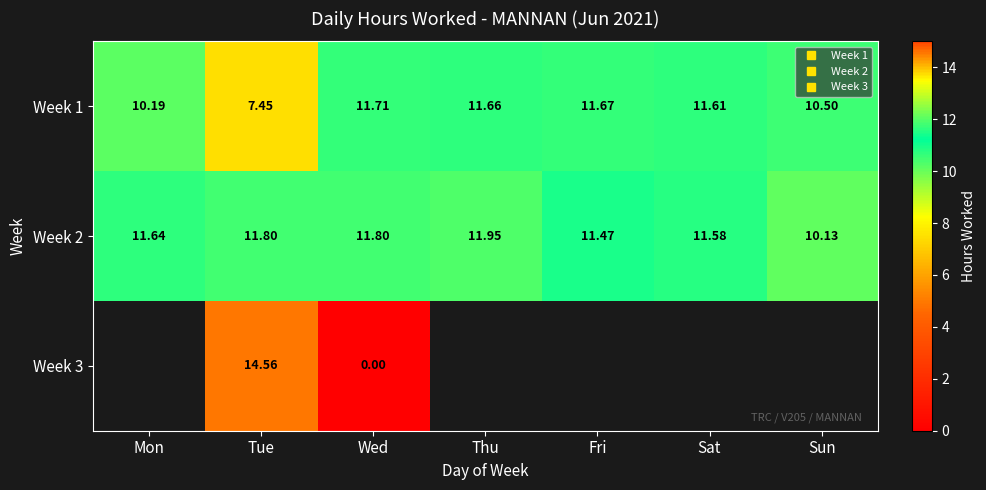

What is the sum of the Week 3 values at Tue and Wed?

14.6